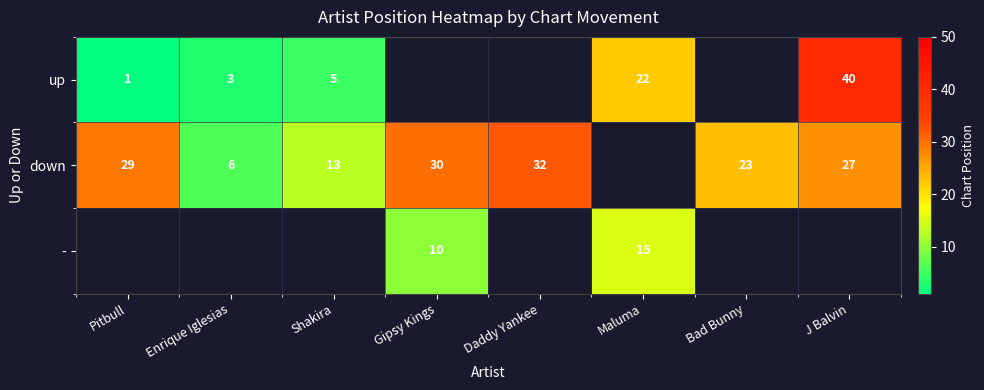

Is it true that up equals 4 at Enrique Iglesias?

False